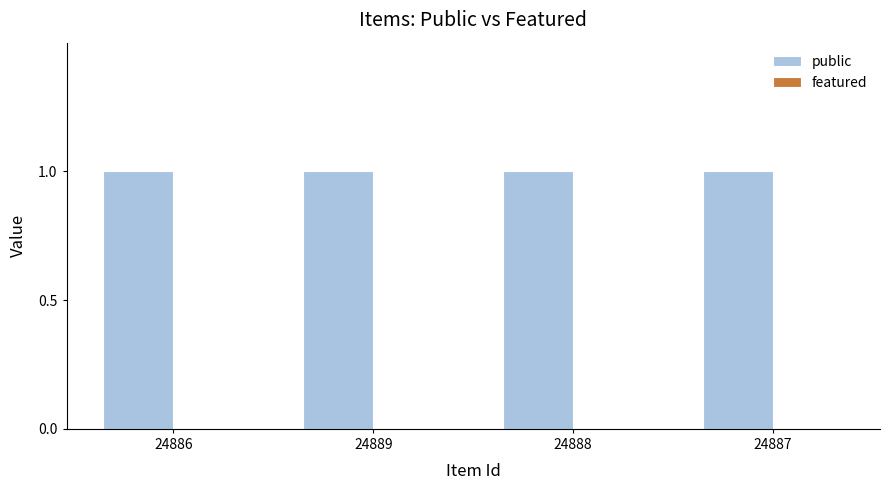

Rank the series at 24889 from highest to lowest value.

public, featured